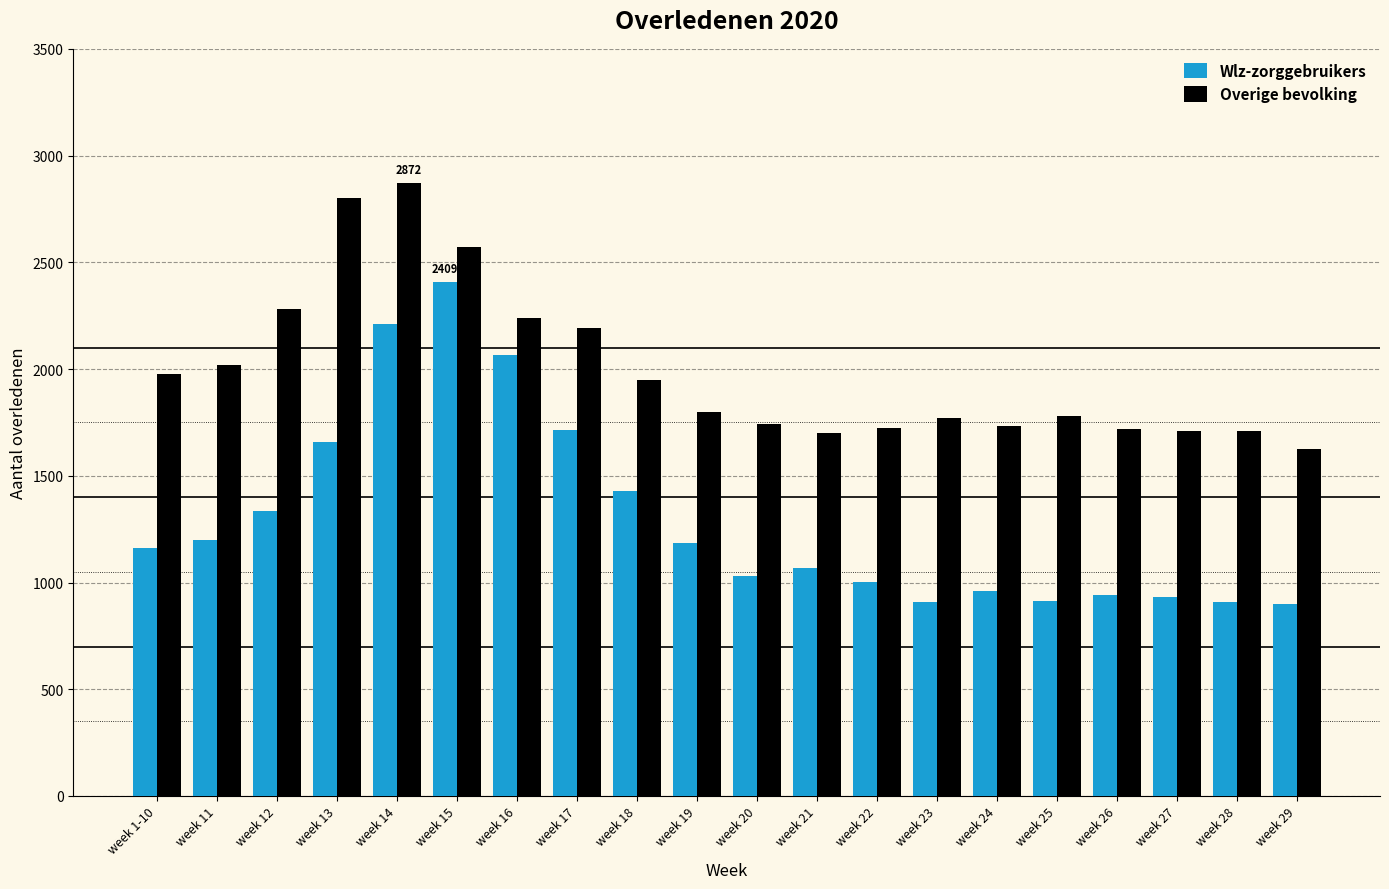

How many bars are there in each group?

2